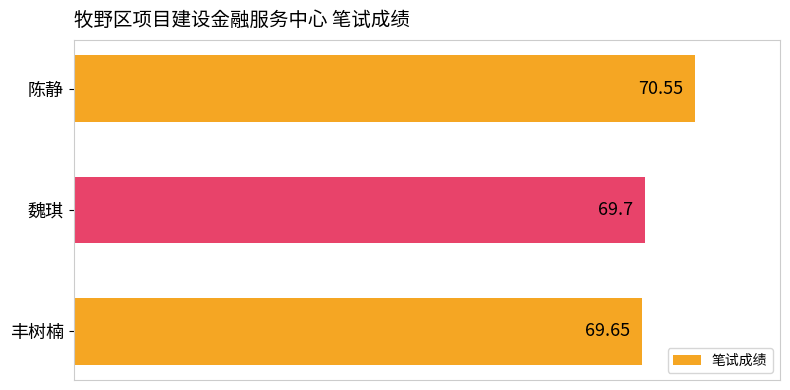

What is the ratio of the value at 陈静 to the value at 丰树楠?

1.0